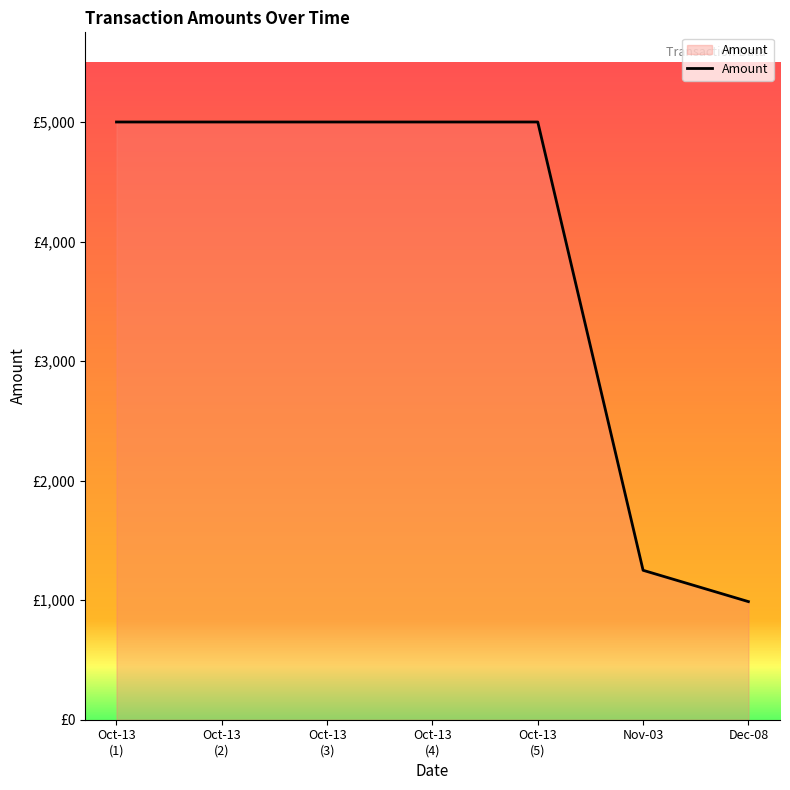

What is the sum of the values at Nov-03 and Oct-13
(5)?

6250